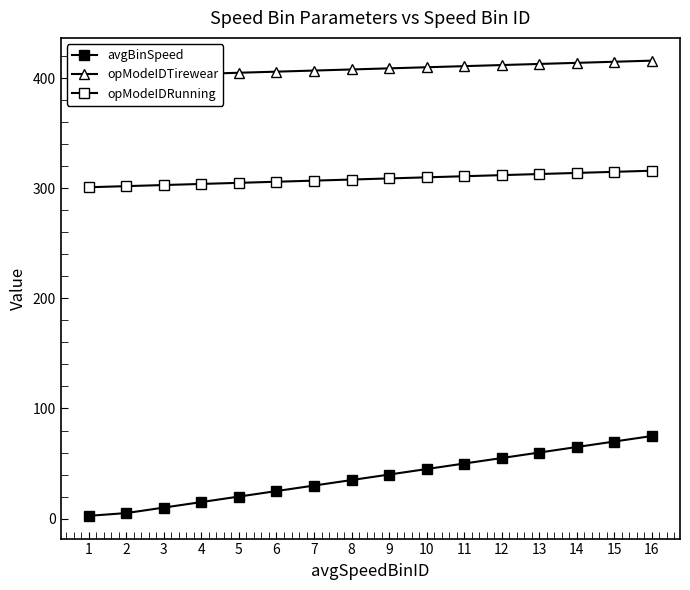

How many values in the avgBinSpeed series exceed 40?

7